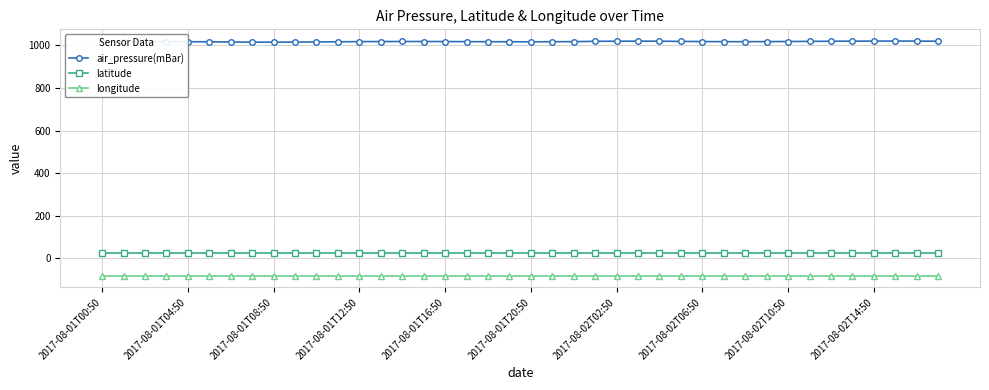

What is the minimum value for air_pressure(mBar)?

1015.2